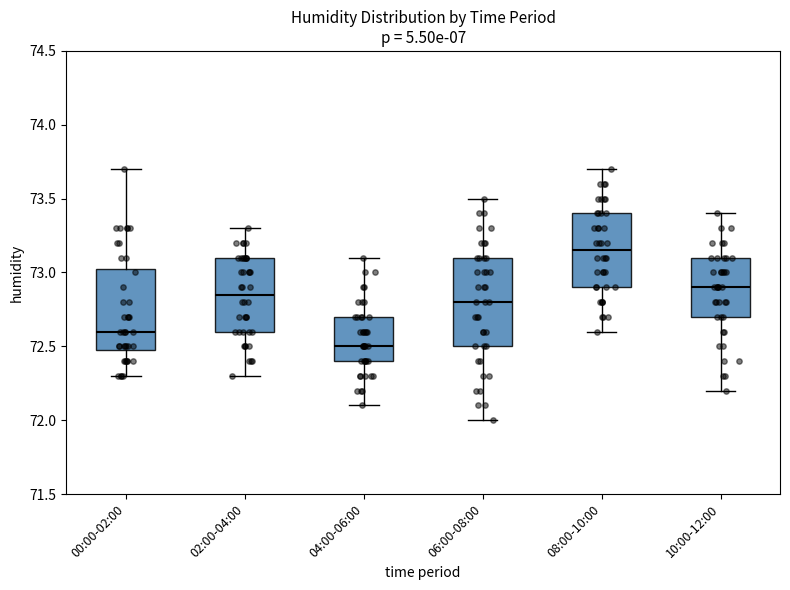

Where does the lower whisker of the box for 08:00-10:00 end on the y-axis? The values are not printed on the chart, so give them approximately, as read against the axis.

72.60